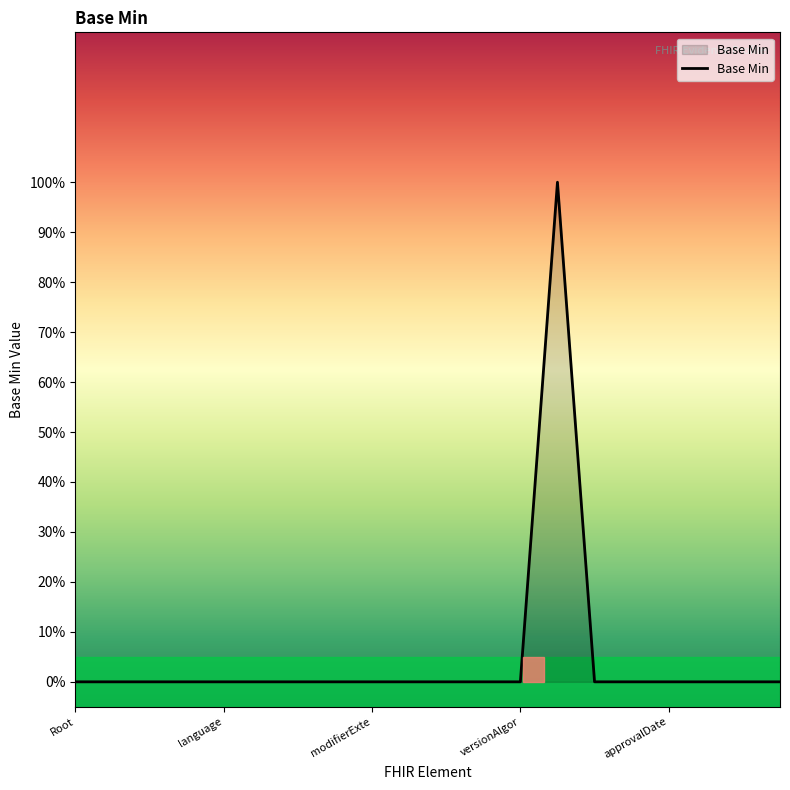

Where is the data nearest to the value 0?

Root